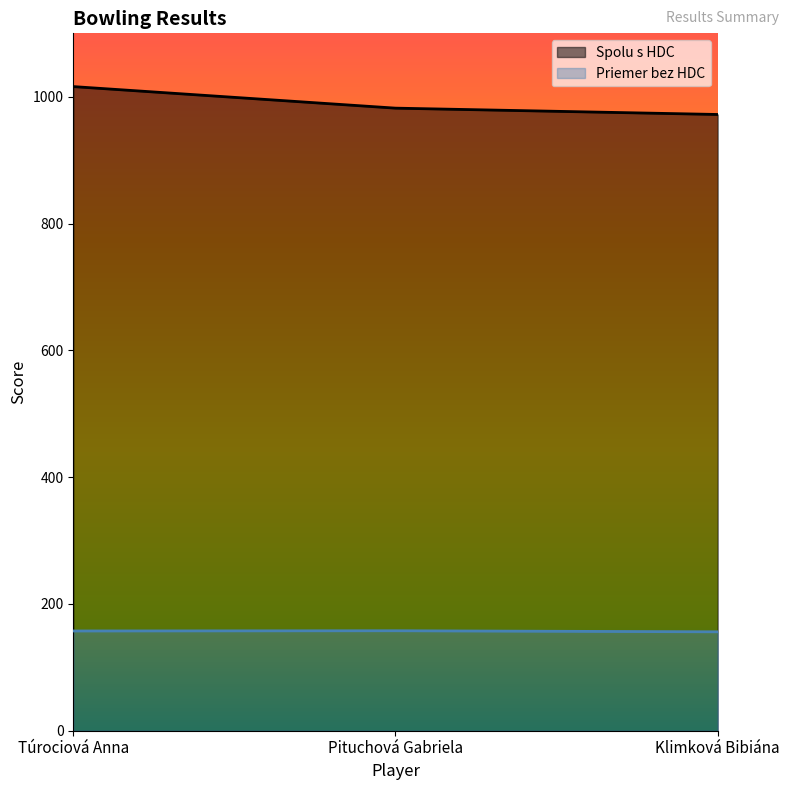

Rank the categories by Spolu s HDC value from lowest to highest.

Klimková Bibiána, Pituchová Gabriela, Túrociová Anna